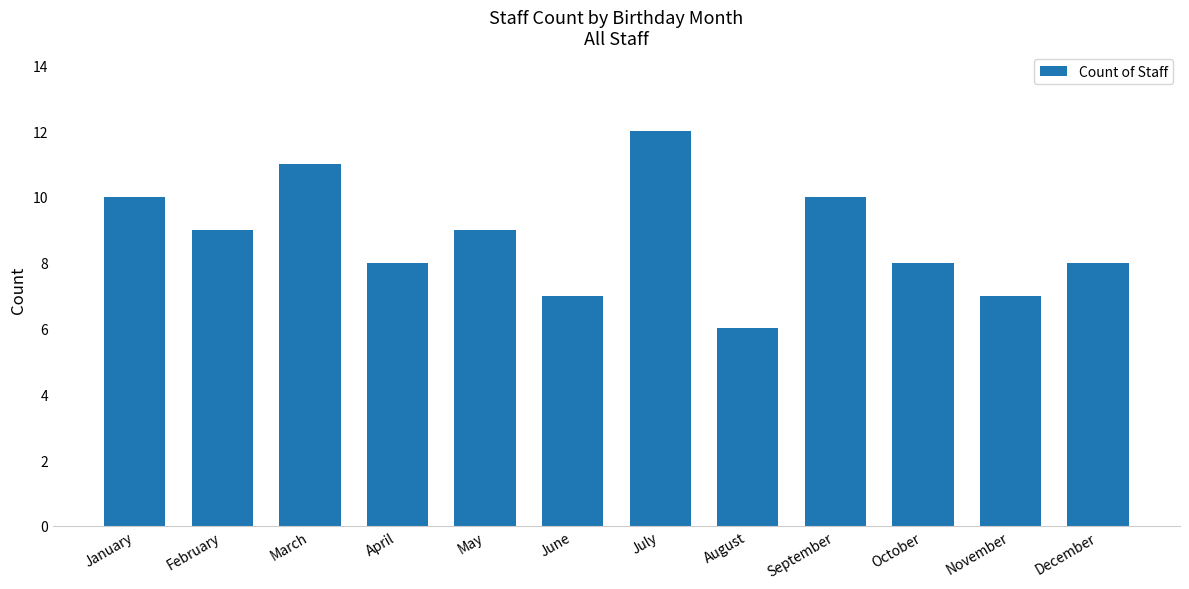

What is the difference between the maximum and minimum values?

6